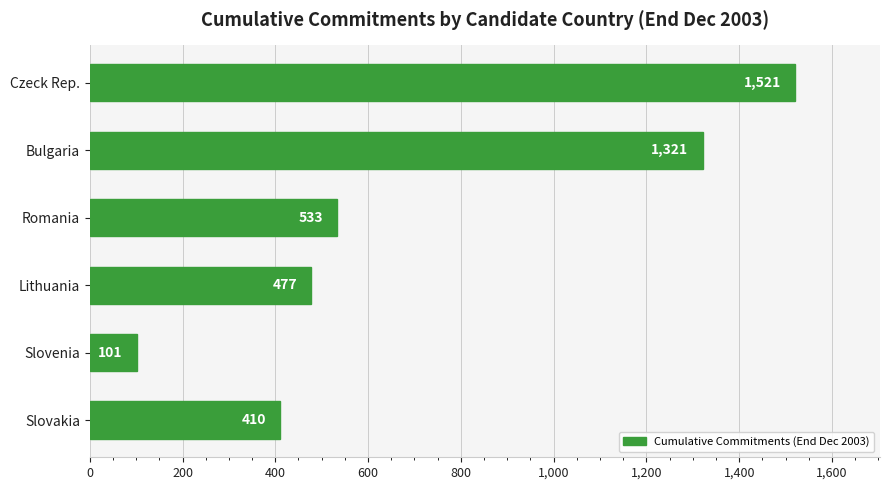

What position from the top is Bulgaria?

2